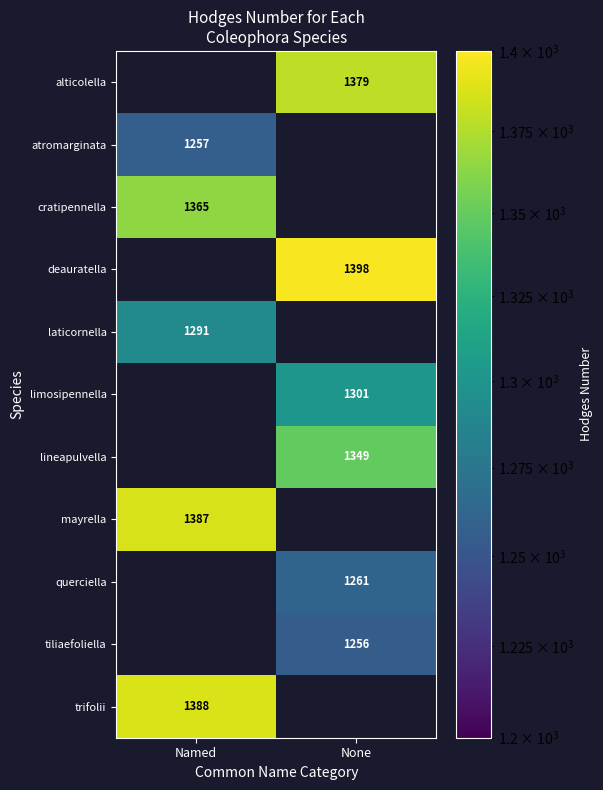

True or false: laticornella has a value of 1291 at Named.

True